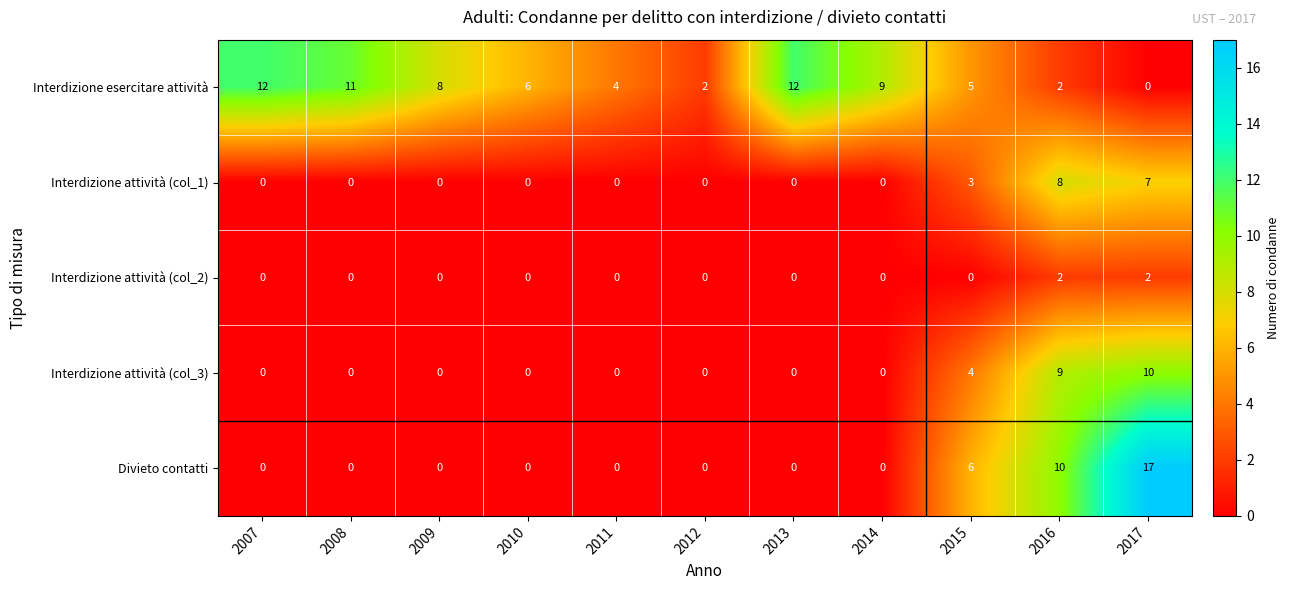

Which series changed the most between 2007 and 2012?

Interdizione esercitare attività